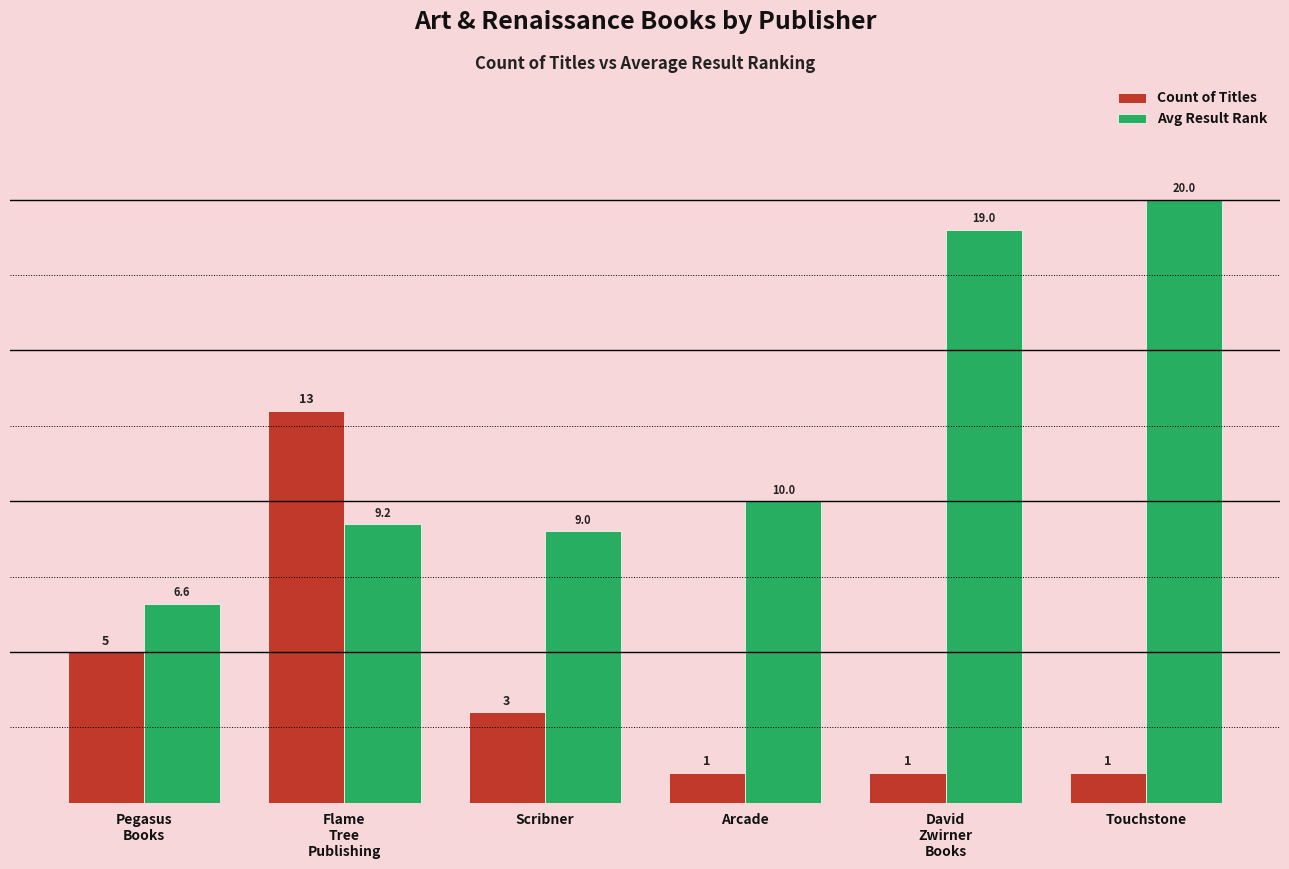

What position from the right is Flame
Tree
Publishing?

5